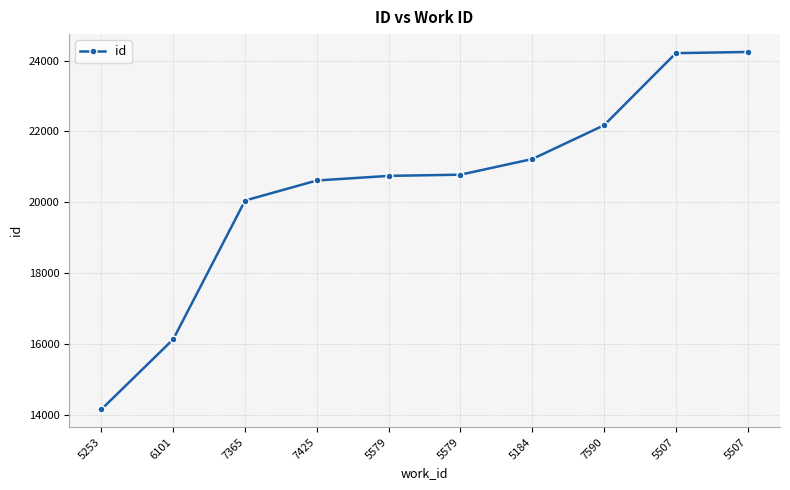

Which category has the highest value across all series?

5507